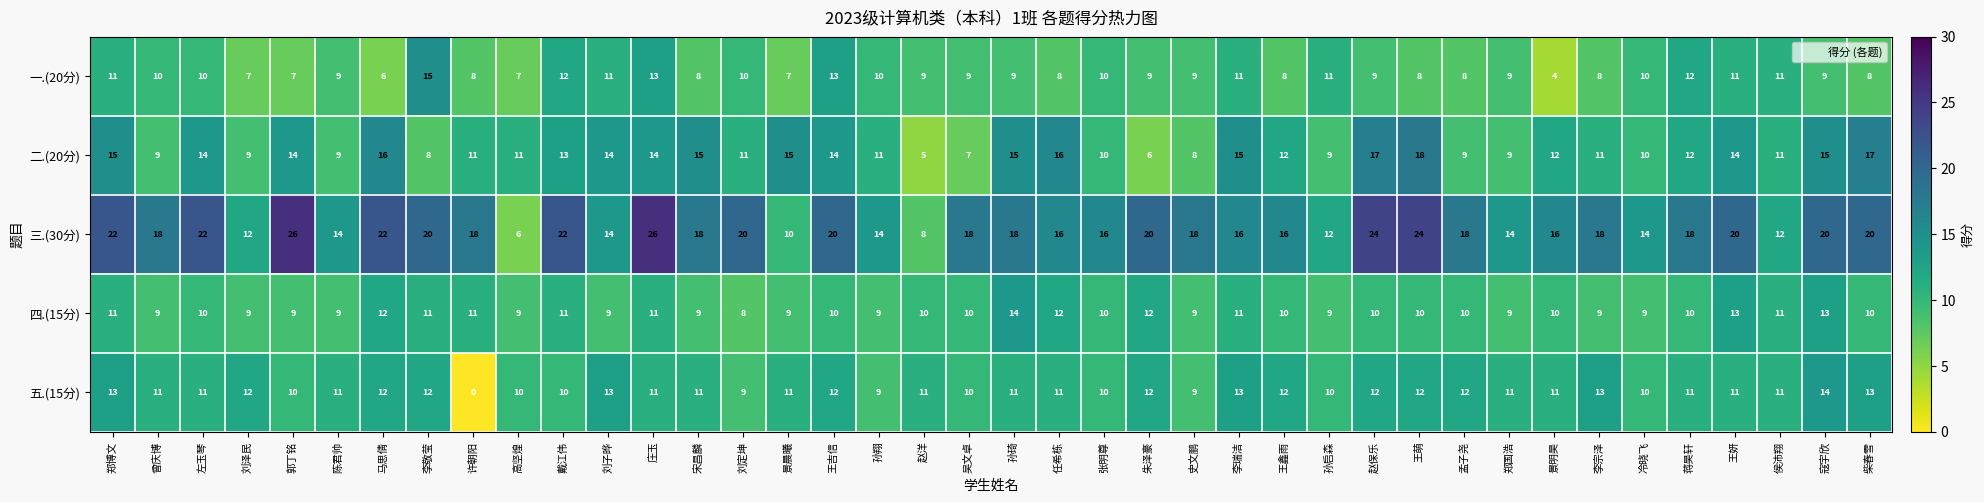

At which label does 三.(30分) first exceed 18?

郑博文